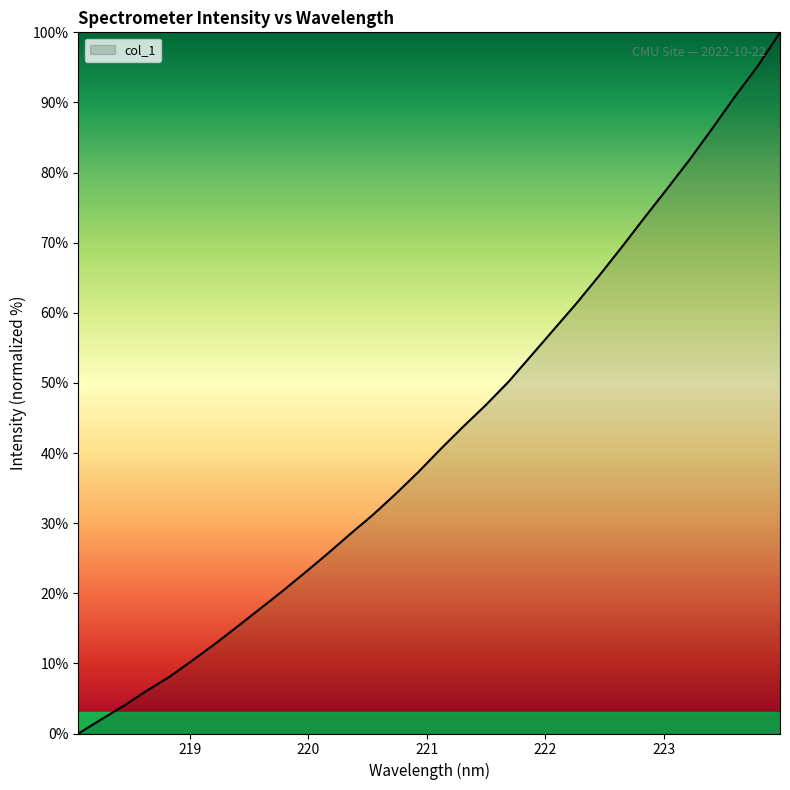

Does the chart display data point markers on the line(s)?

No